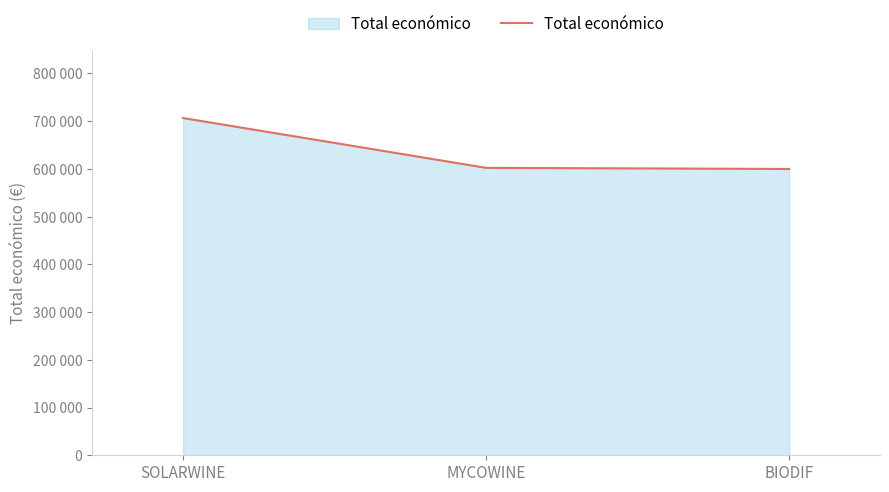

What is the average value?

636306.5